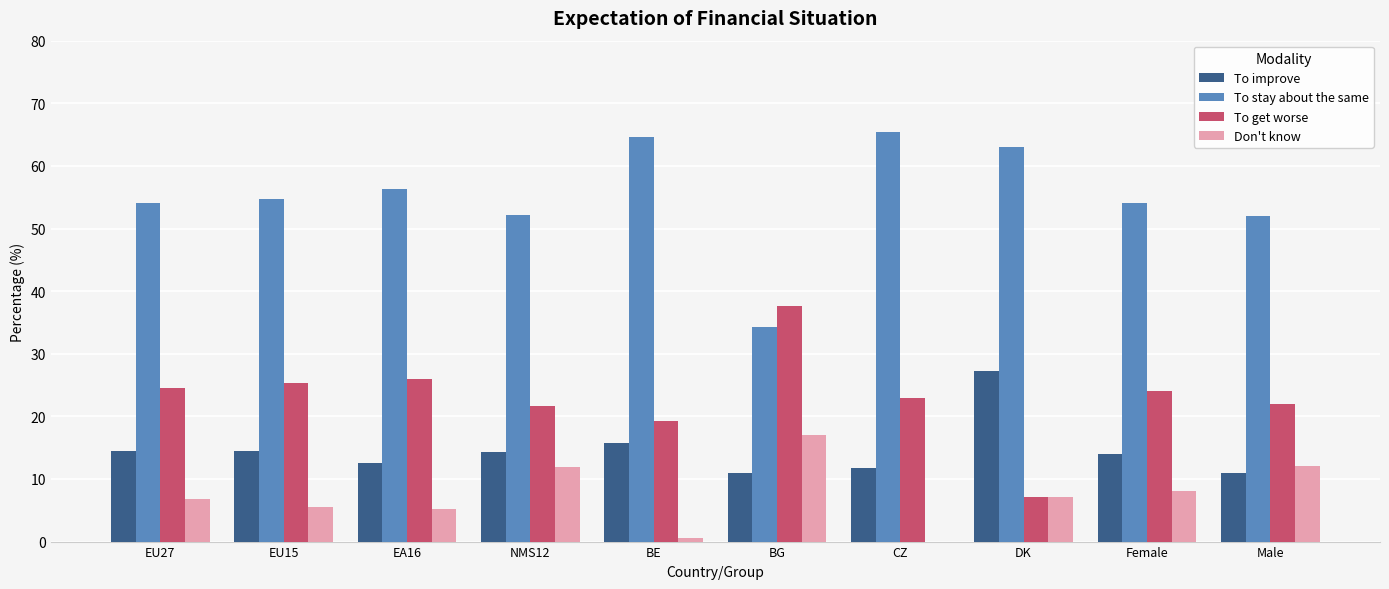

The value of Don't know at BE is 0.5. True or false?

True